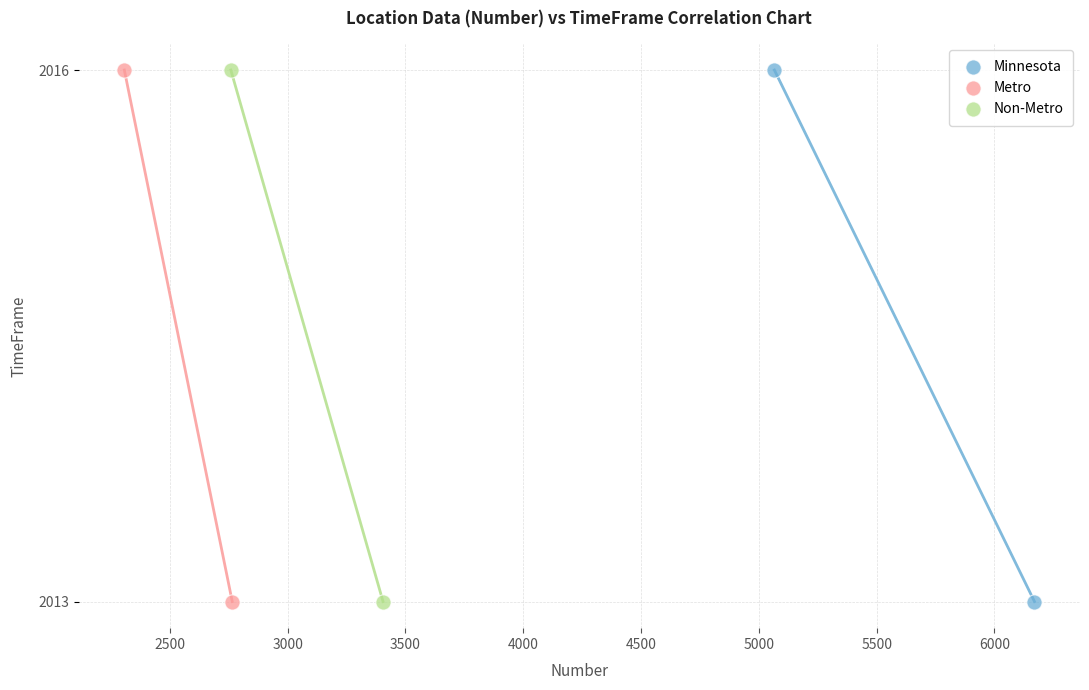

What are all the series names shown in the legend?

Minnesota, Metro, Non-Metro